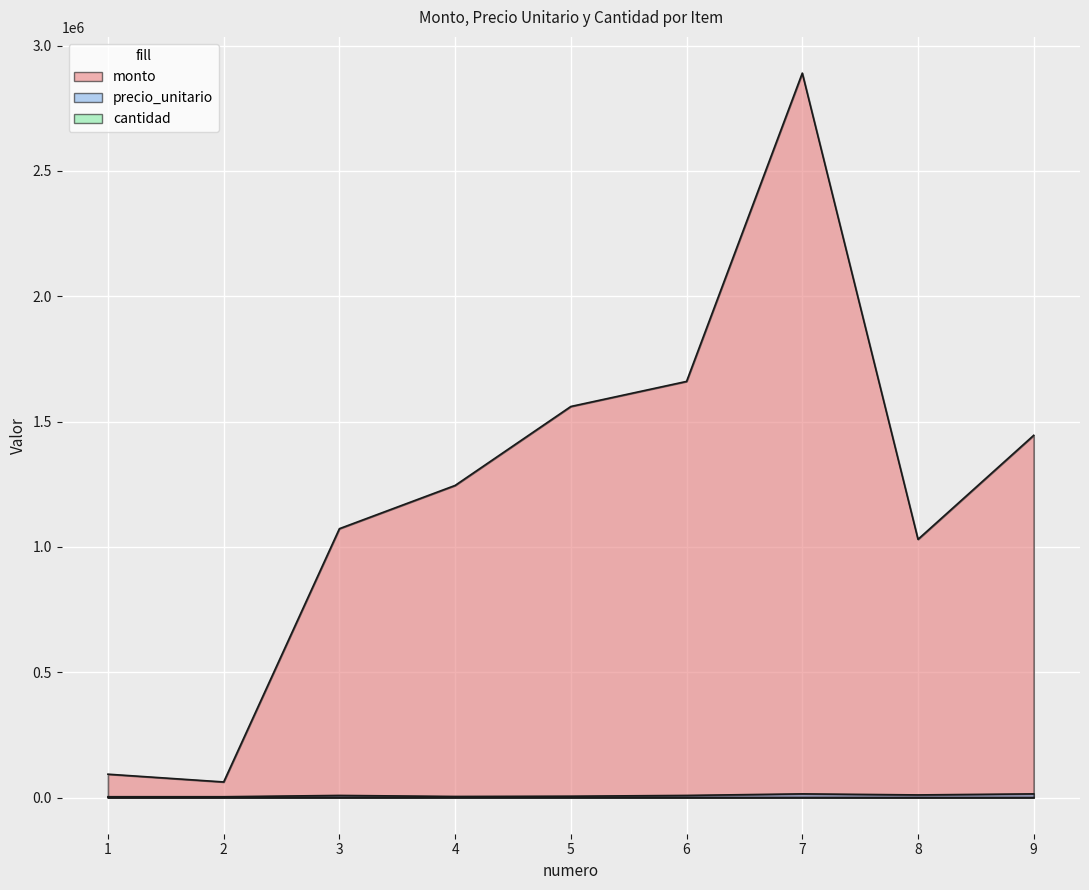

What is the difference between the maximum and minimum values in the precio_unitario series?

11350